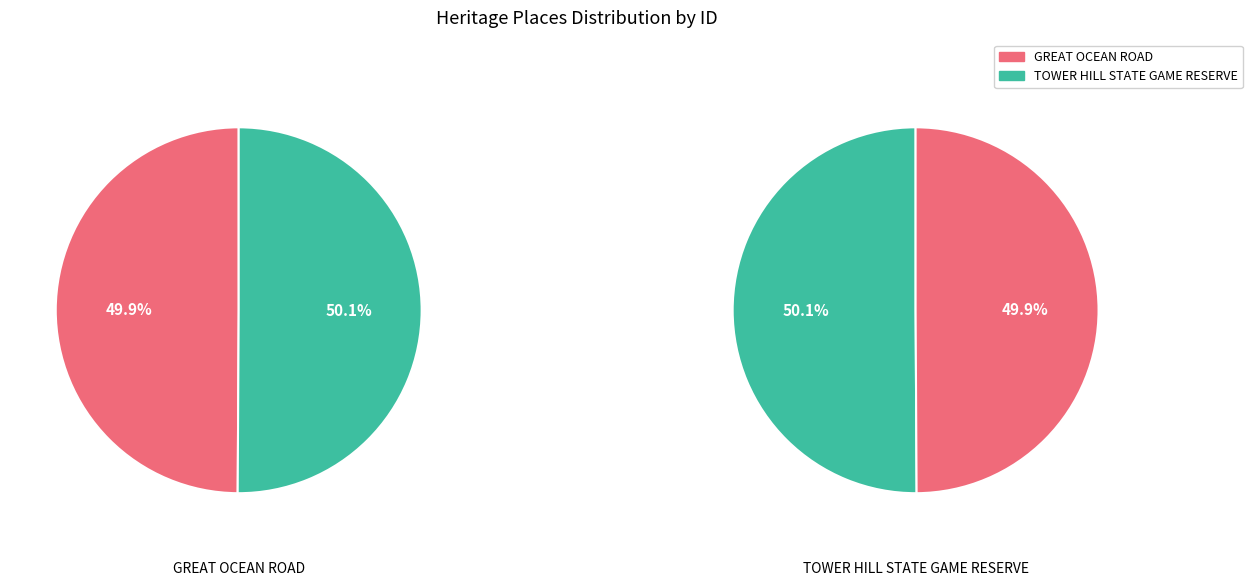

Is it true that 1 is 50% of the pie?

True